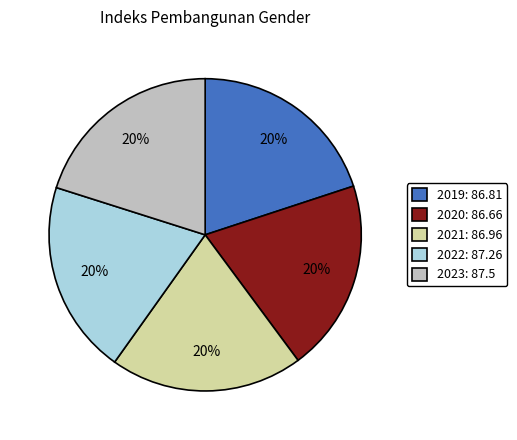

Is there a majority slice in this chart?

No